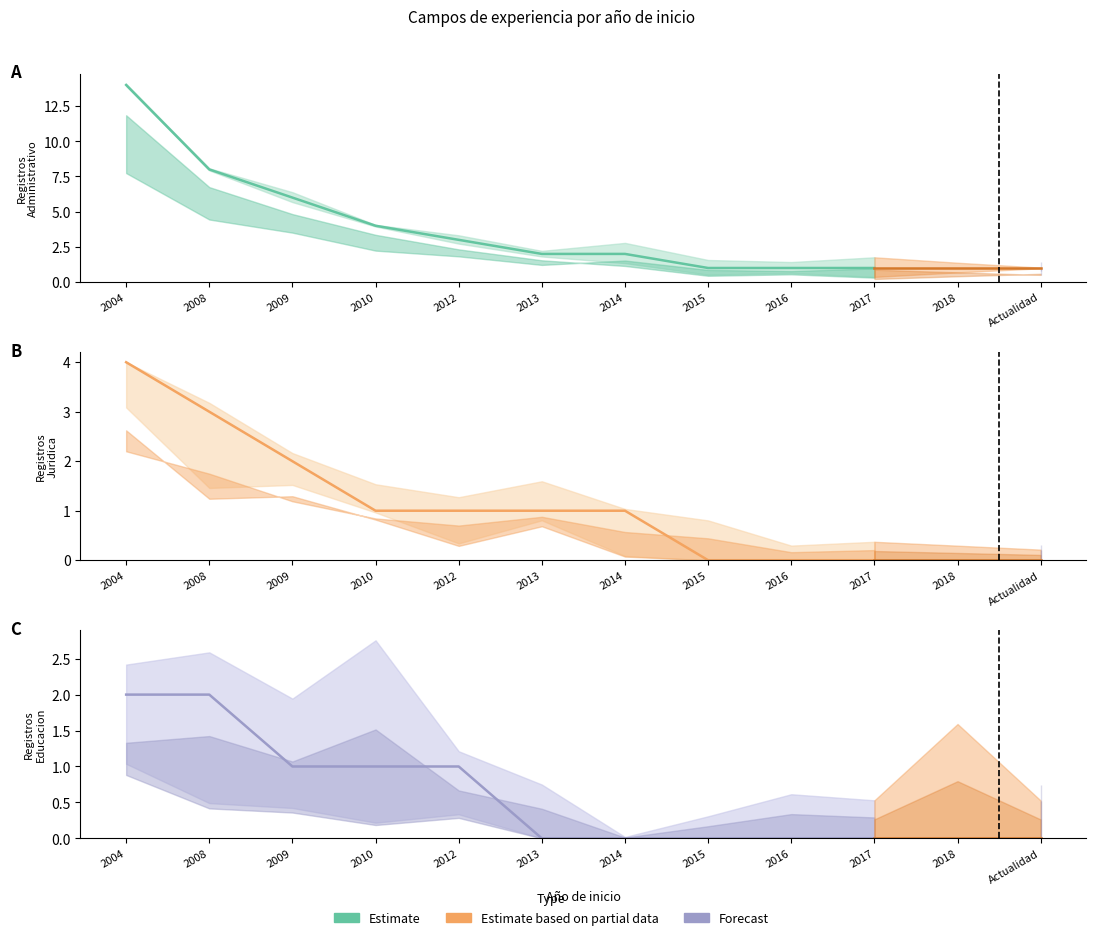

Where is Juridica nearest to the value 2?

2009